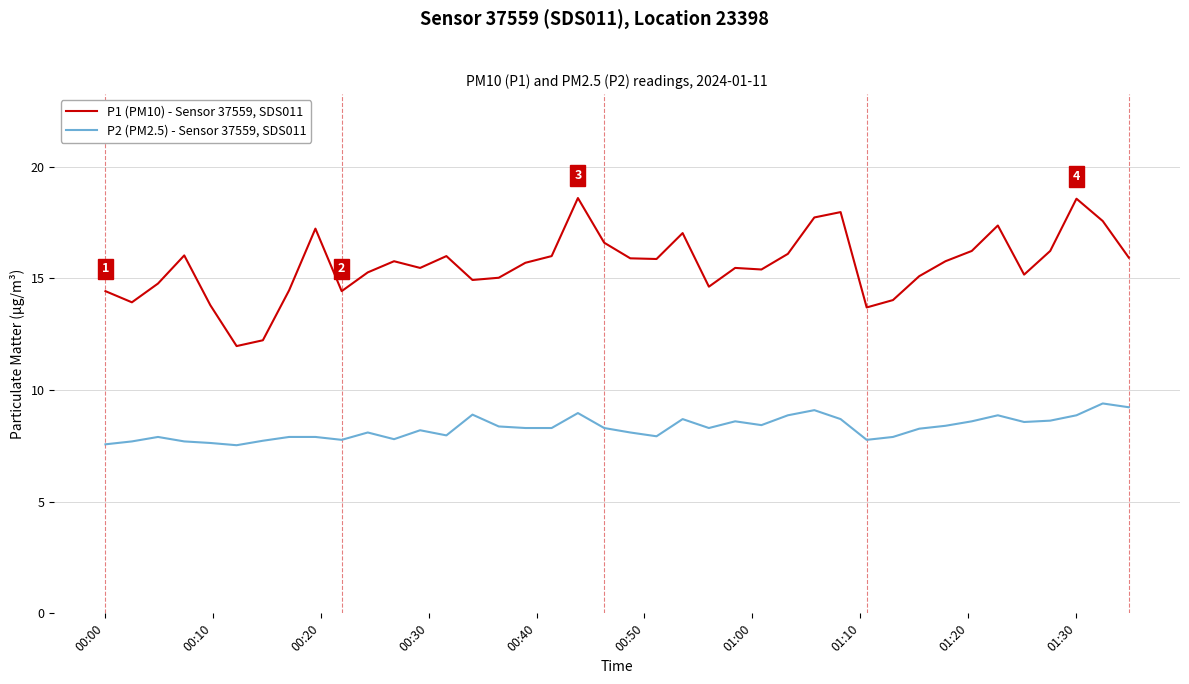

Rank the series by their average value, from lowest to highest.

P2 (PM2.5) - Sensor 37559, SDS011, P1 (PM10) - Sensor 37559, SDS011